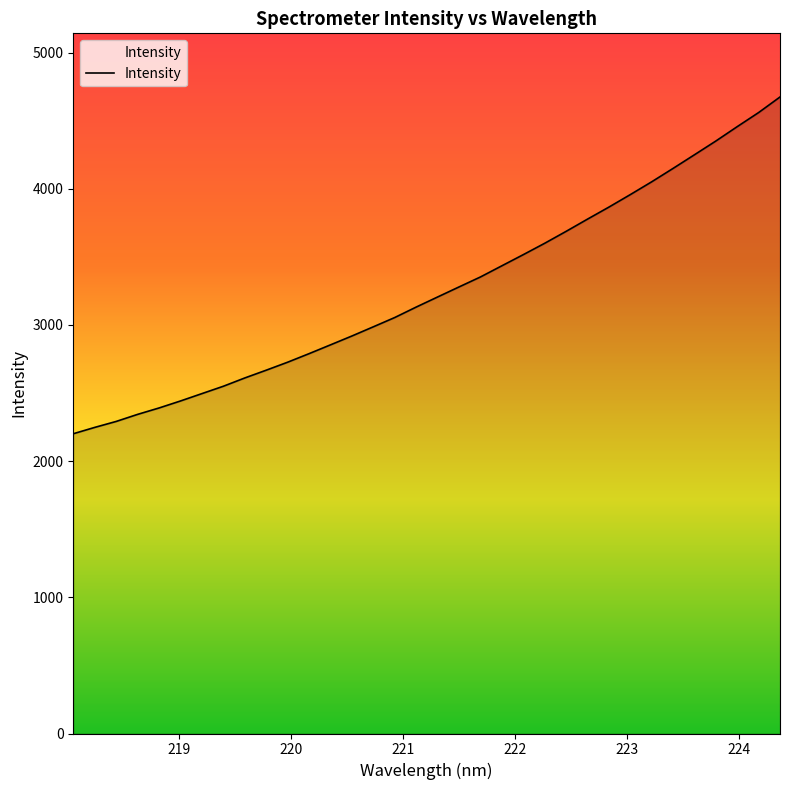

What is the maximum value shown in the chart?

4673.6